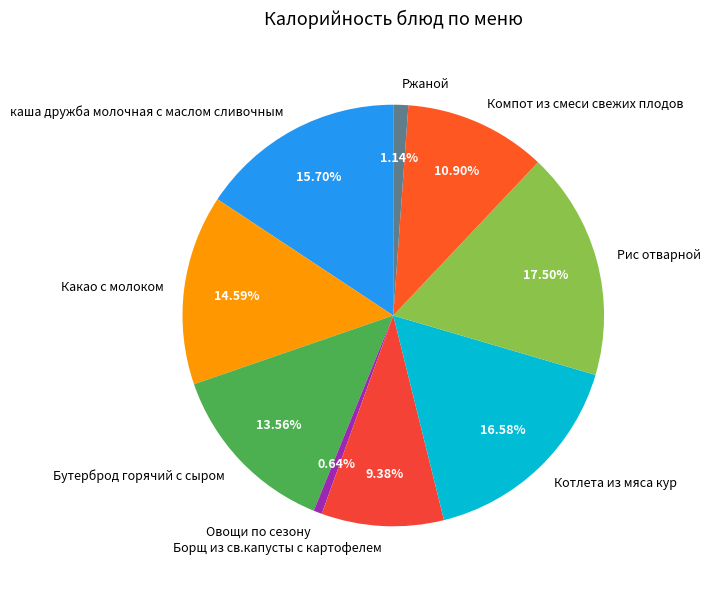

Which slice is the largest?

Рис отварной